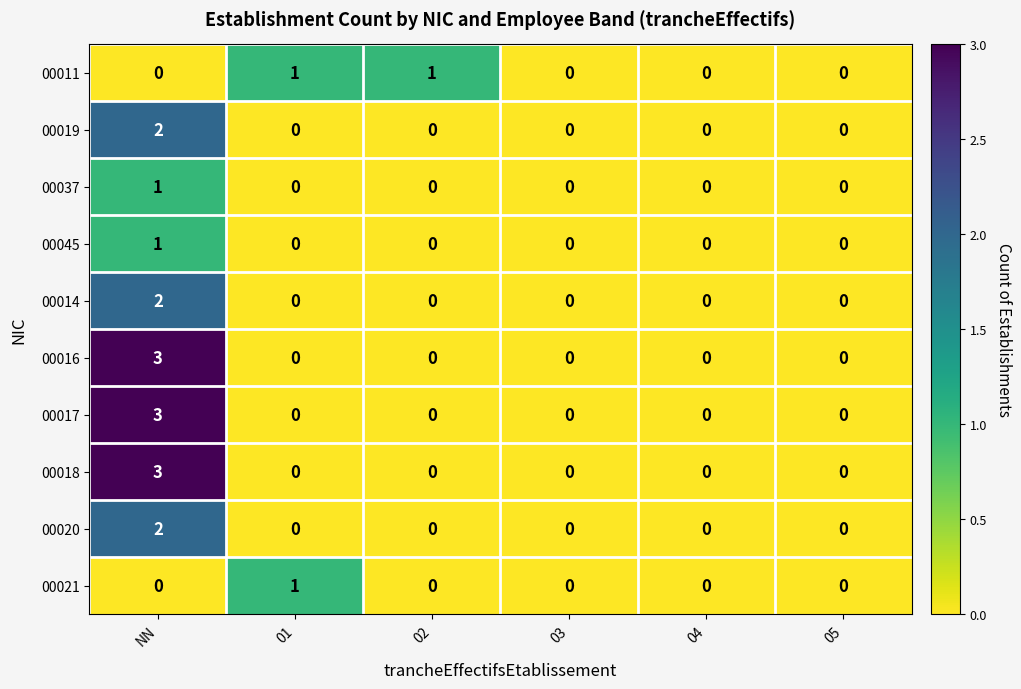

At which category is the sum across all series the highest?

NN